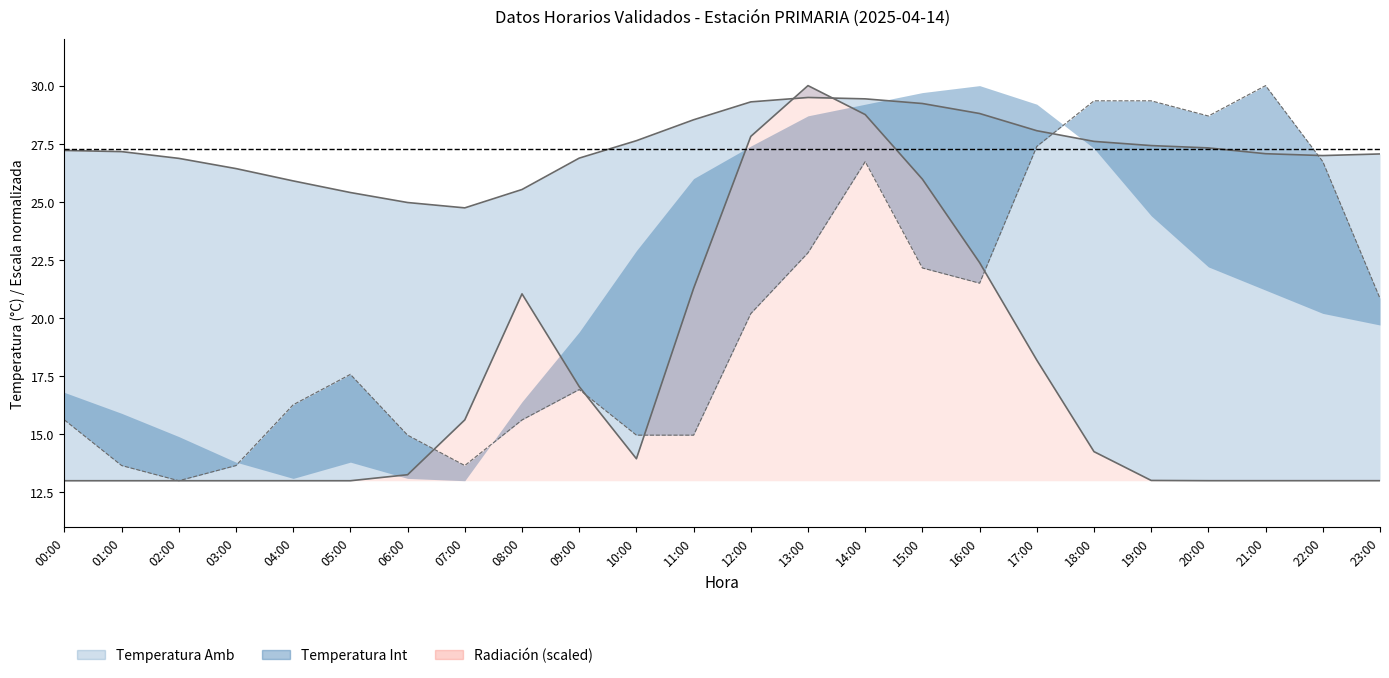

Is it true that Velocidad equals 15.6 at 00:00?

True